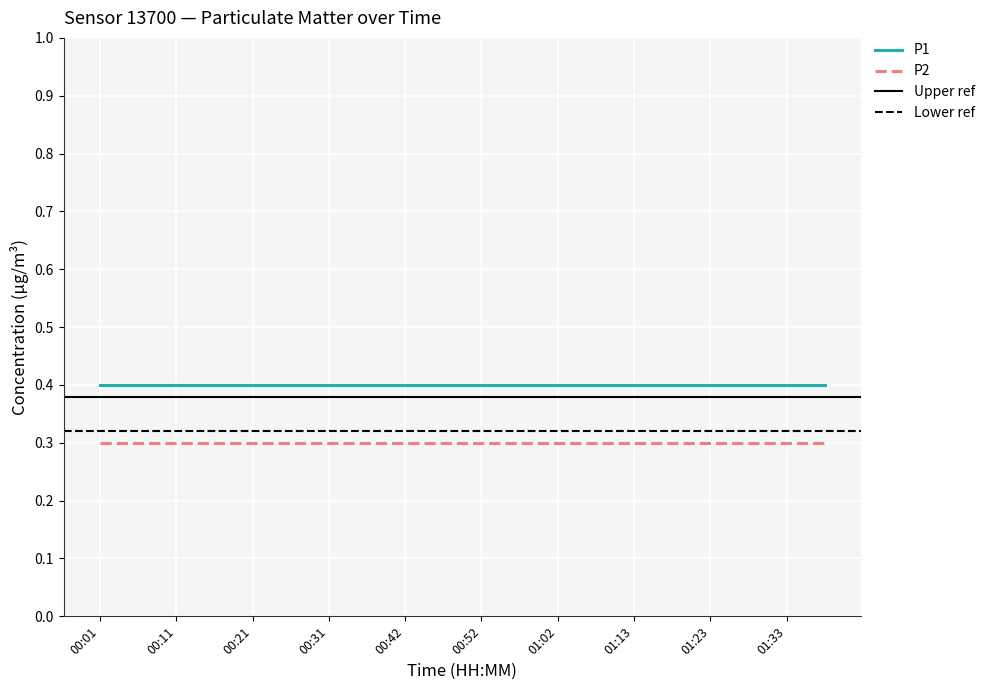

Rank the series by their average value, from highest to lowest.

P1, P2